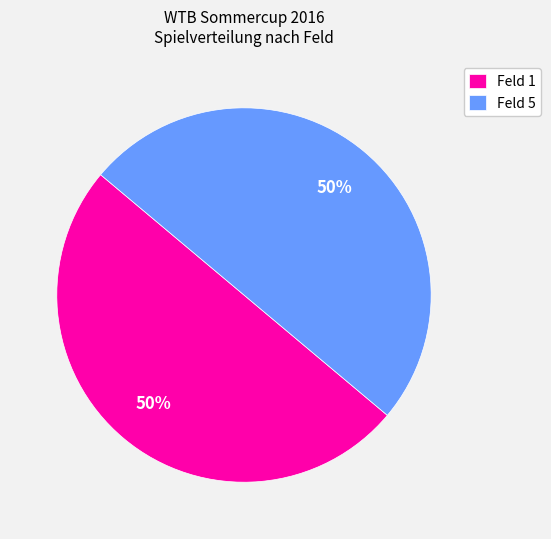

Count the number of slices in the pie.

2